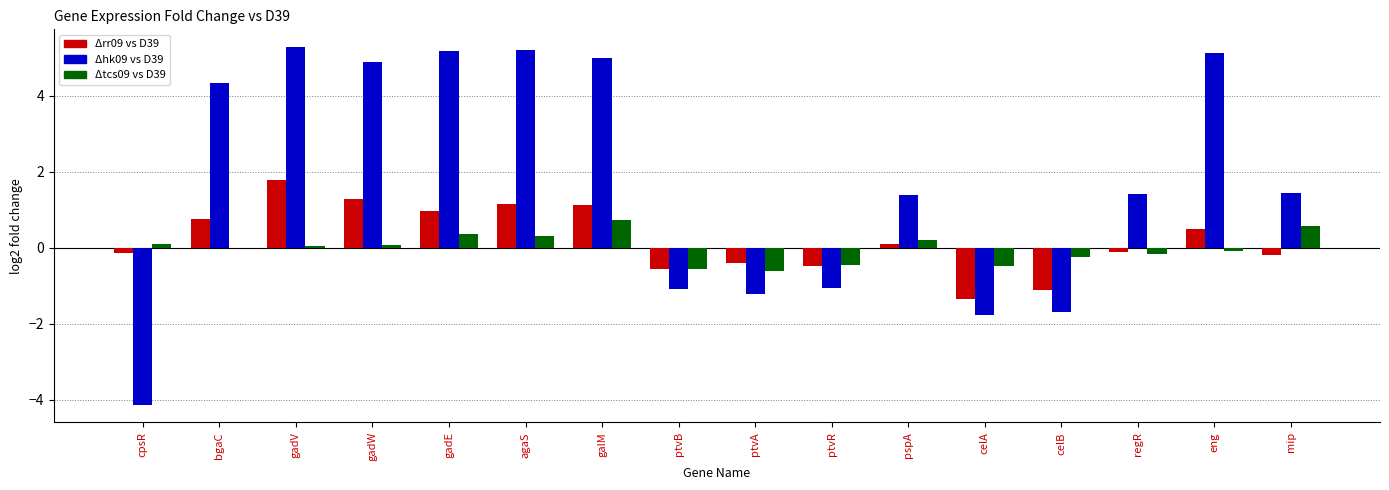

The value of Δhk09 vs D39 at ptvB is -0.7. True or false?

False